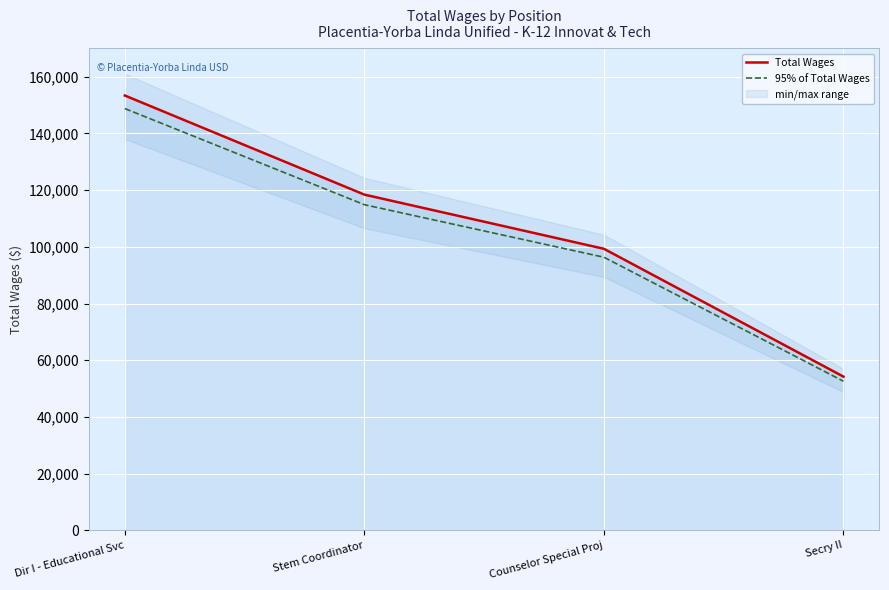

True or false: Total Wages has more than 2 interior local peaks.

False